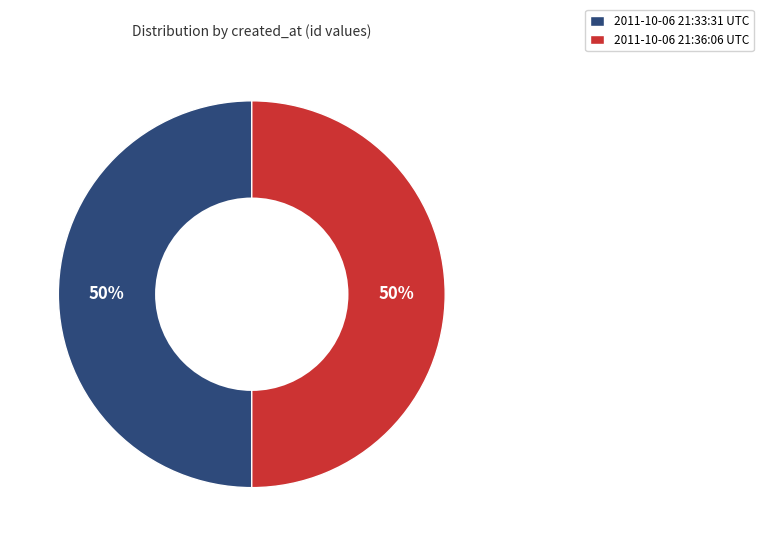

What is the ratio of the value at 2011-10-06 21:33:31 UTC to the value at 2011-10-06 21:36:06 UTC?

1.0